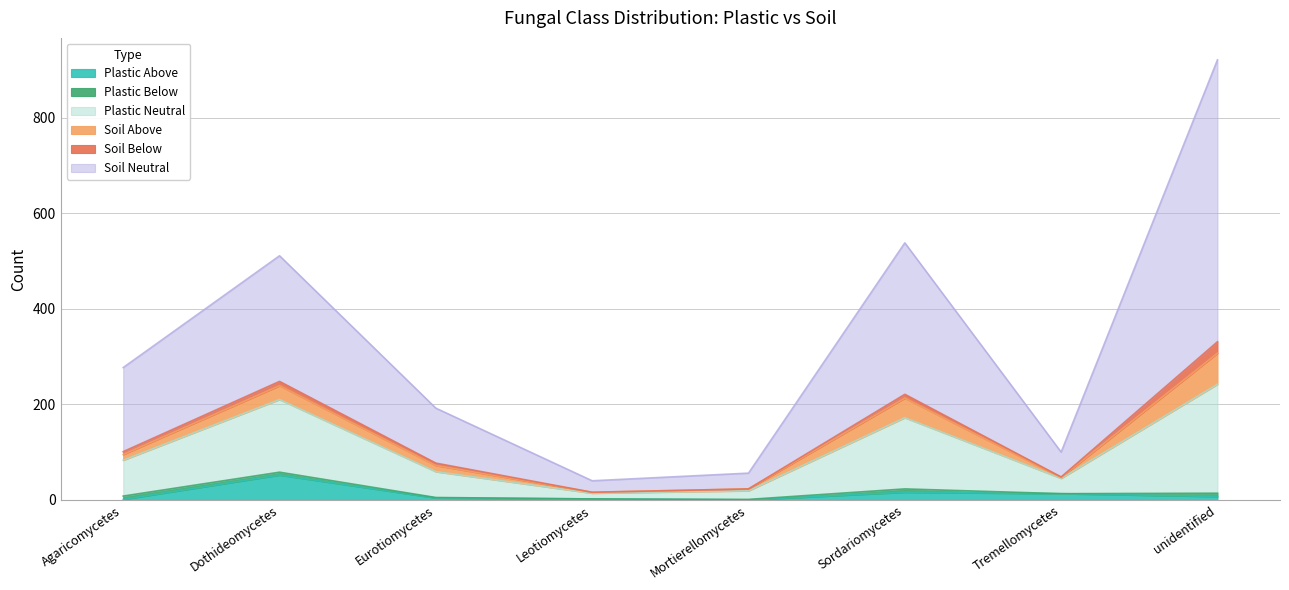

At which category is the sum across all series the highest?

unidentified